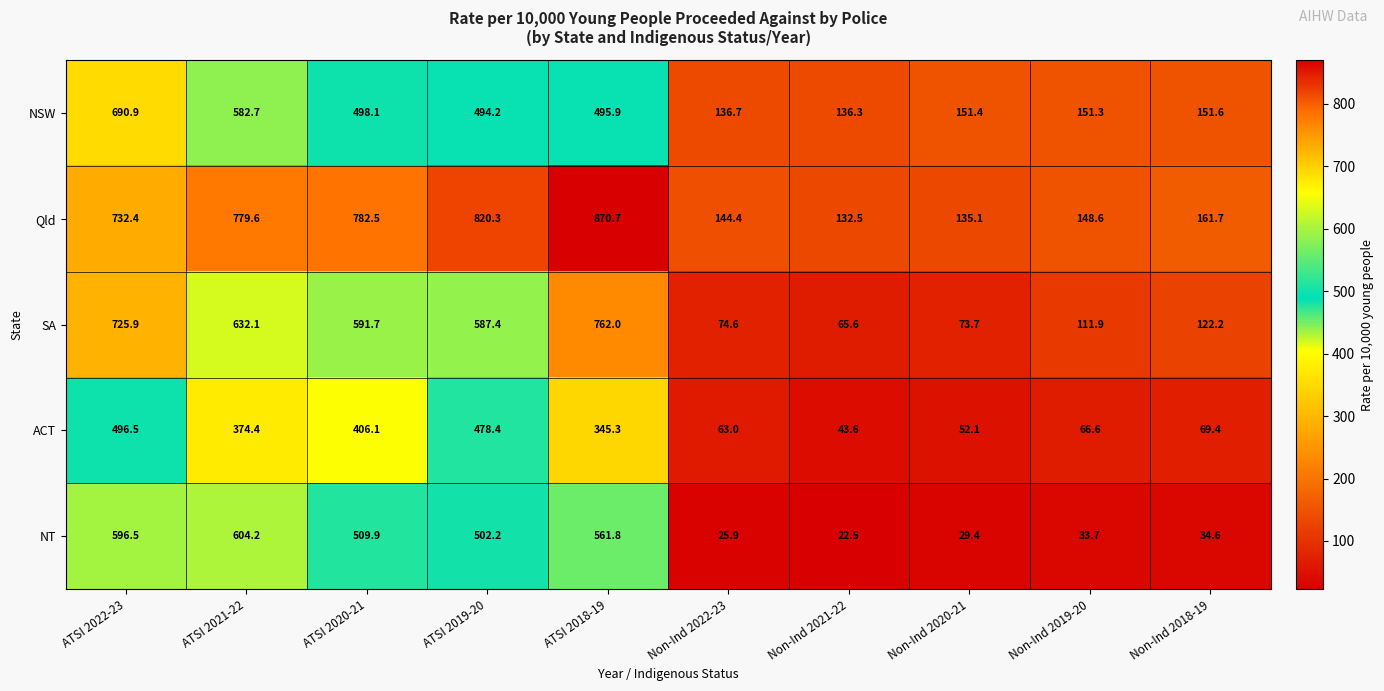

What is the sum of the Qld values at ATSI 2022-23 and ATSI 2019-20?

1552.7